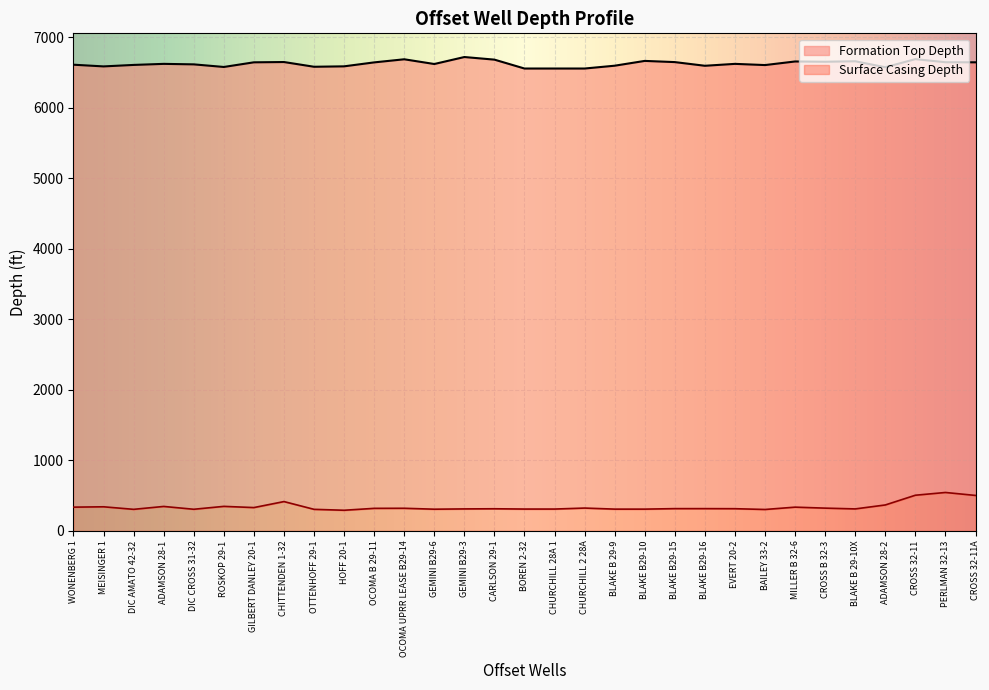

Which category has the lowest value across all series?

HOFF 20-1